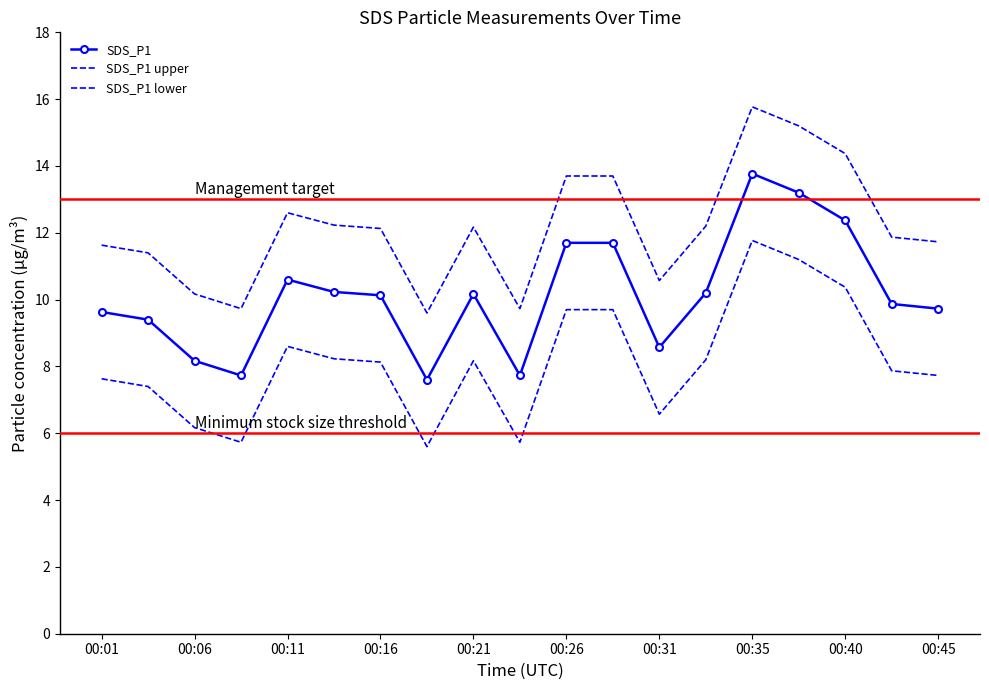

How many series are shown in this chart?

3